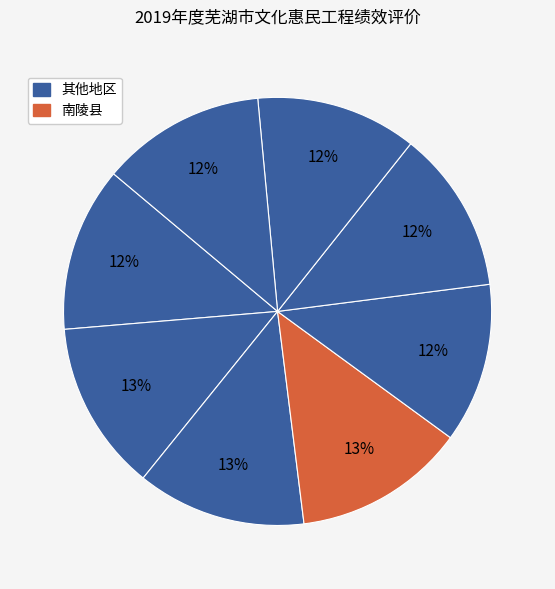

Count the number of slices in the pie.

8